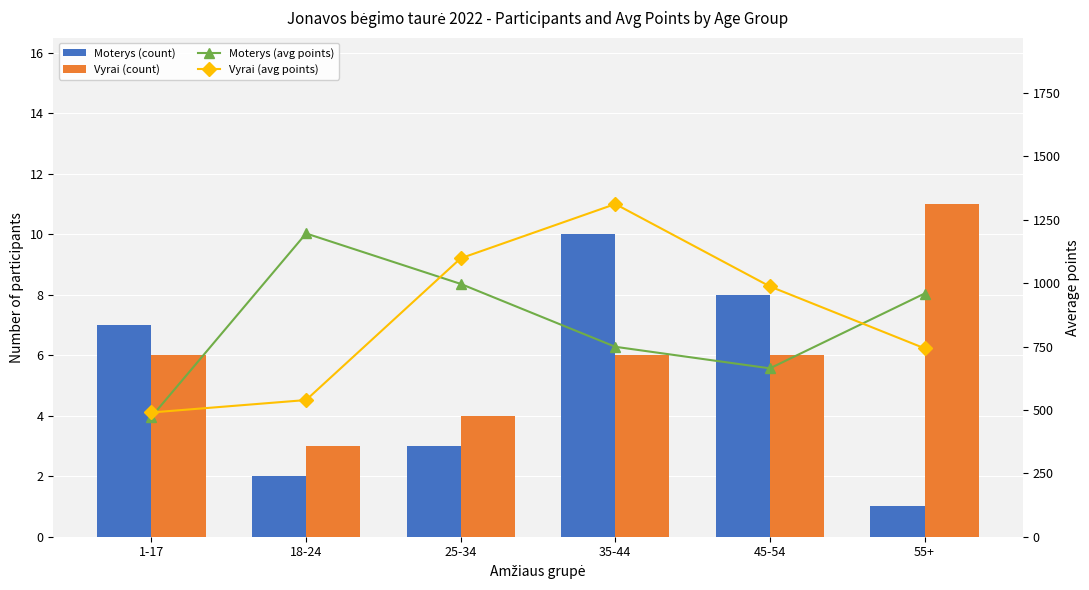

Between 18-24 and 55+, which series saw the biggest shift?

Moterys (avg points)